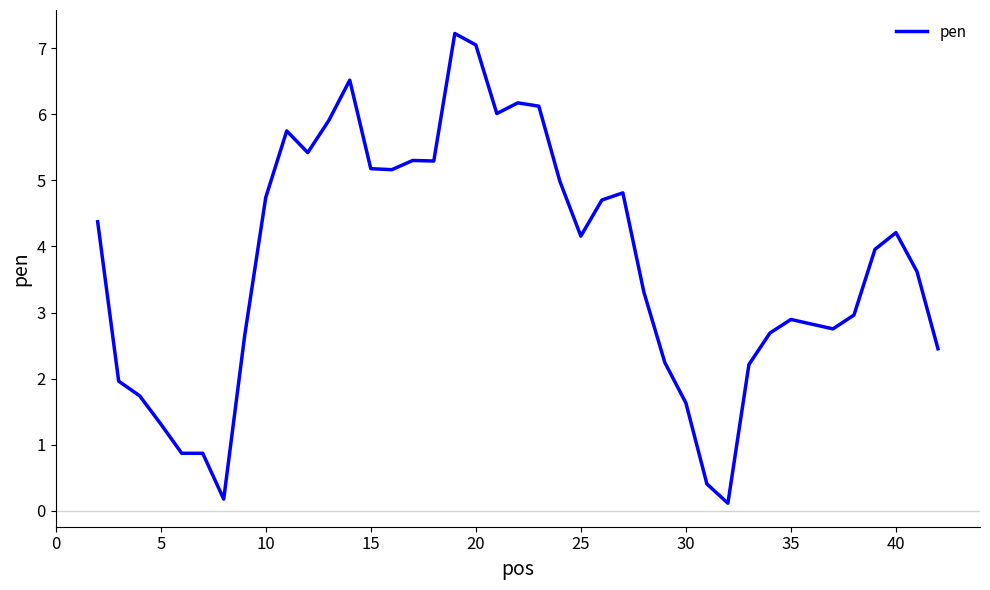

What is the difference between the maximum and minimum values?

7.1